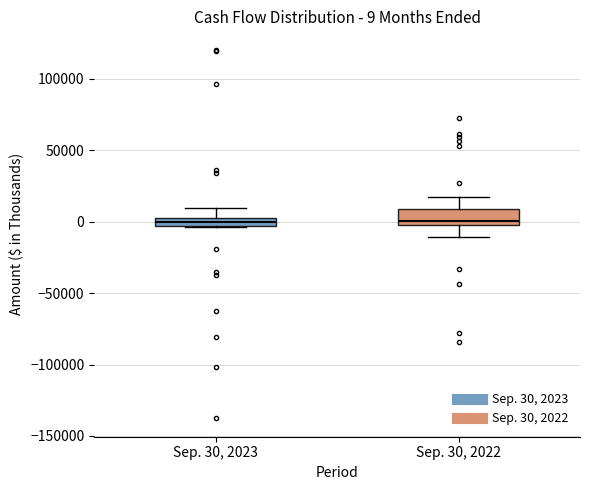

Which box is the tallest, from its lower edge to its upper edge?

Sep. 30, 2022